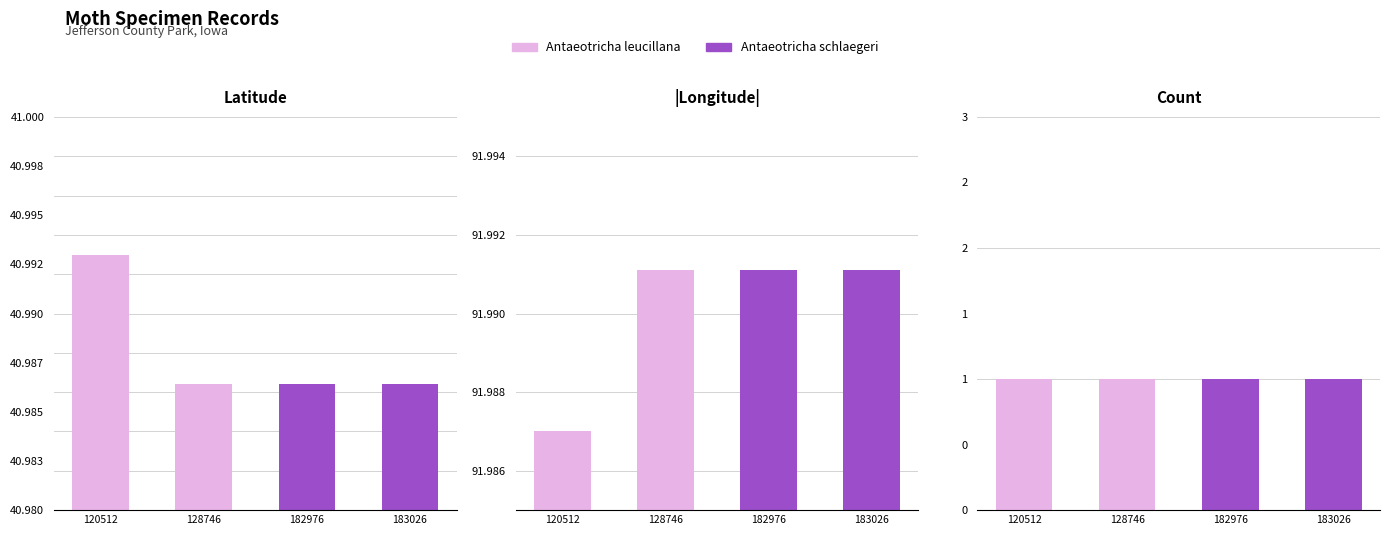

The Longitude series shows -38.4 at 183026. True or false?

False